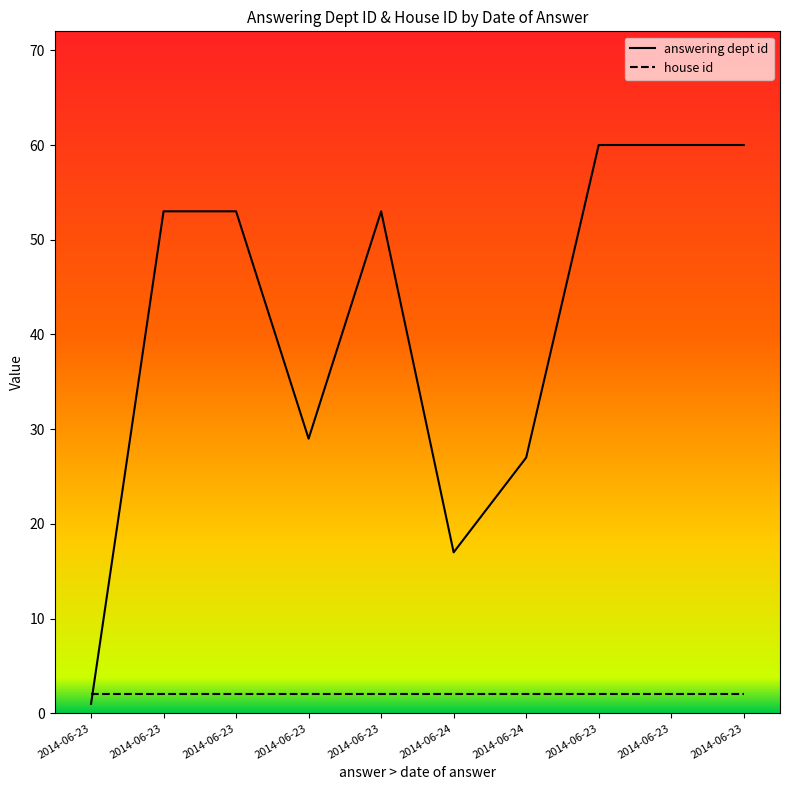

What is the label of the 5th point from the right?

2014-06-24